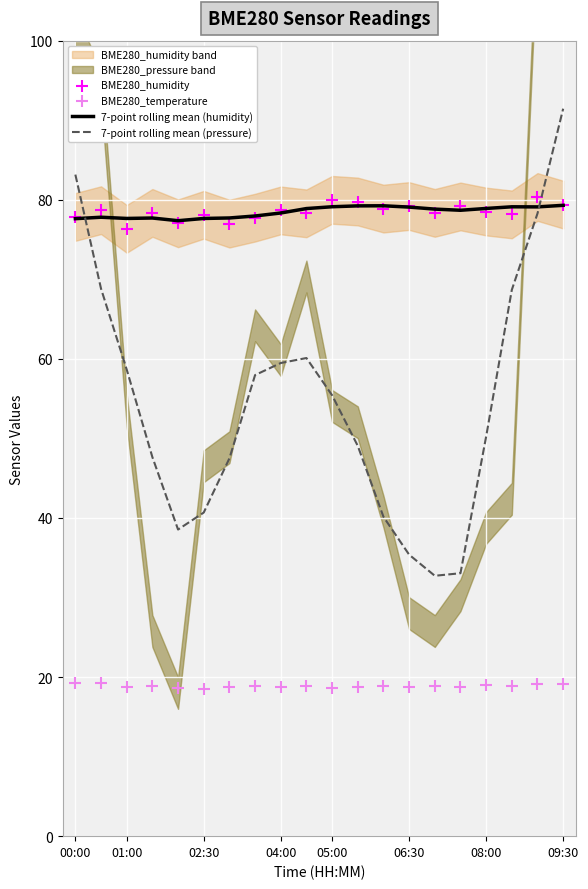

Which series reaches the minimum Y coordinate?

BME280_temperature